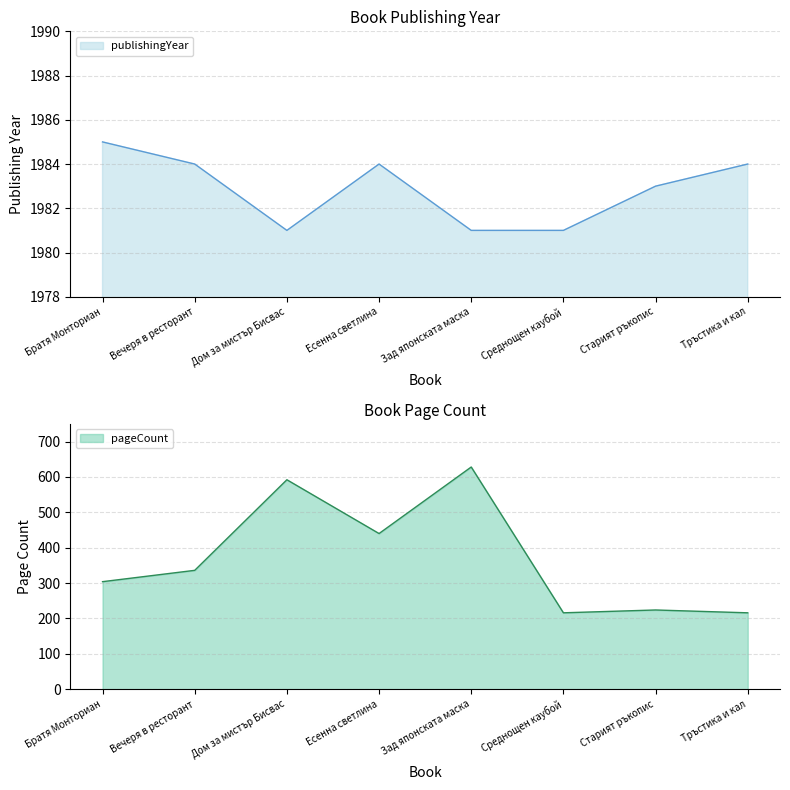

Which series has the largest range (max minus min)?

pageCount